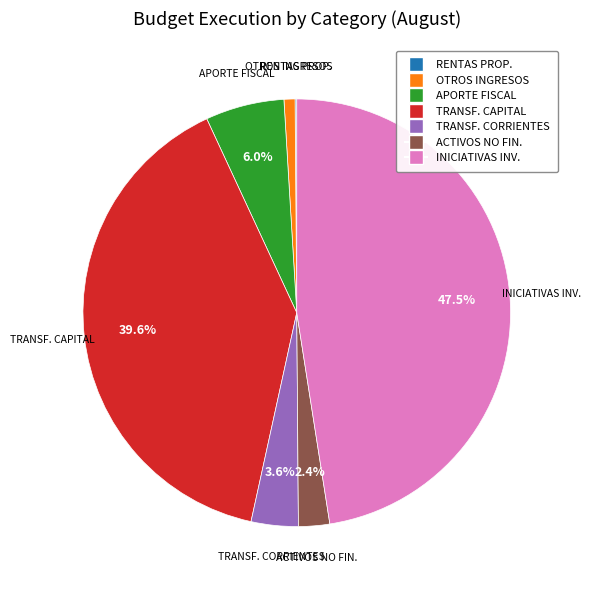

Is there any slice that represents more than half of the pie?

No